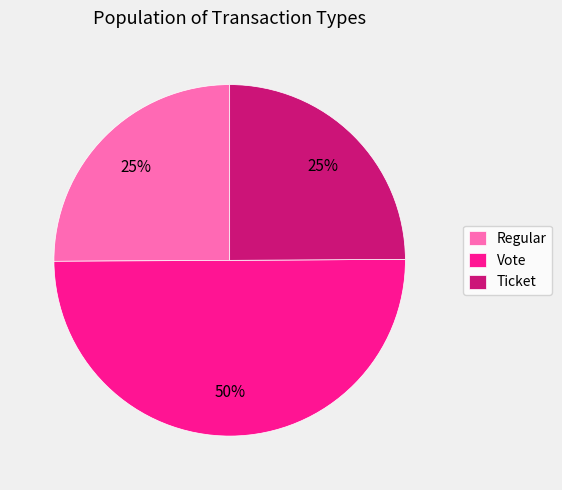

Does Regular account for over 50% of the chart?

No